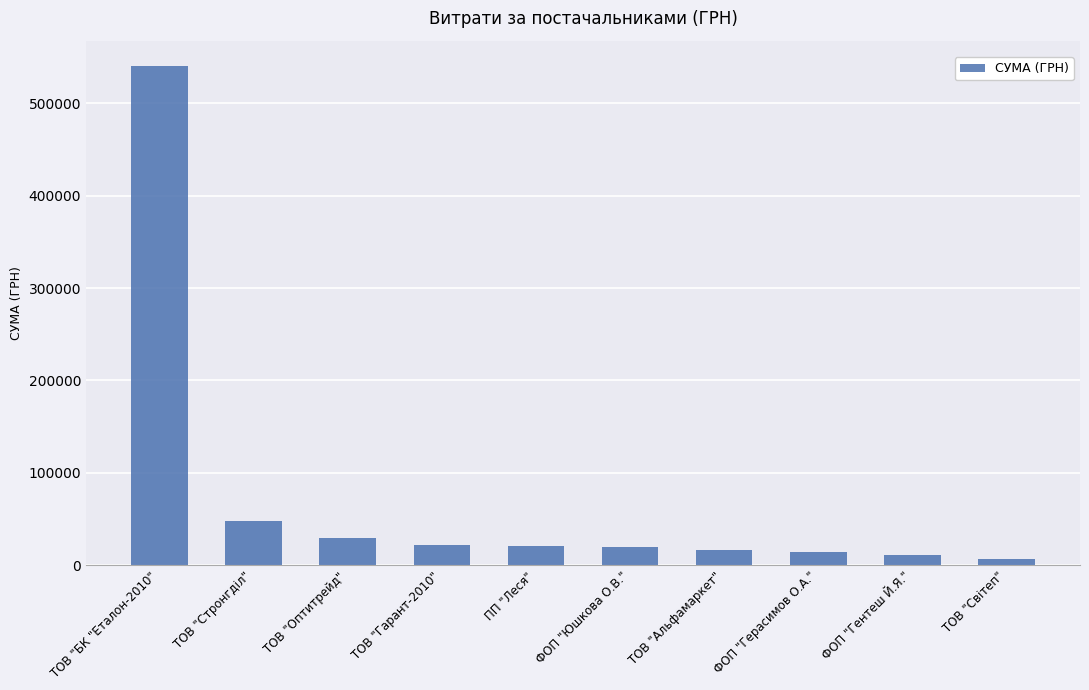

What is the difference between the maximum and second lowest values?

529506.6